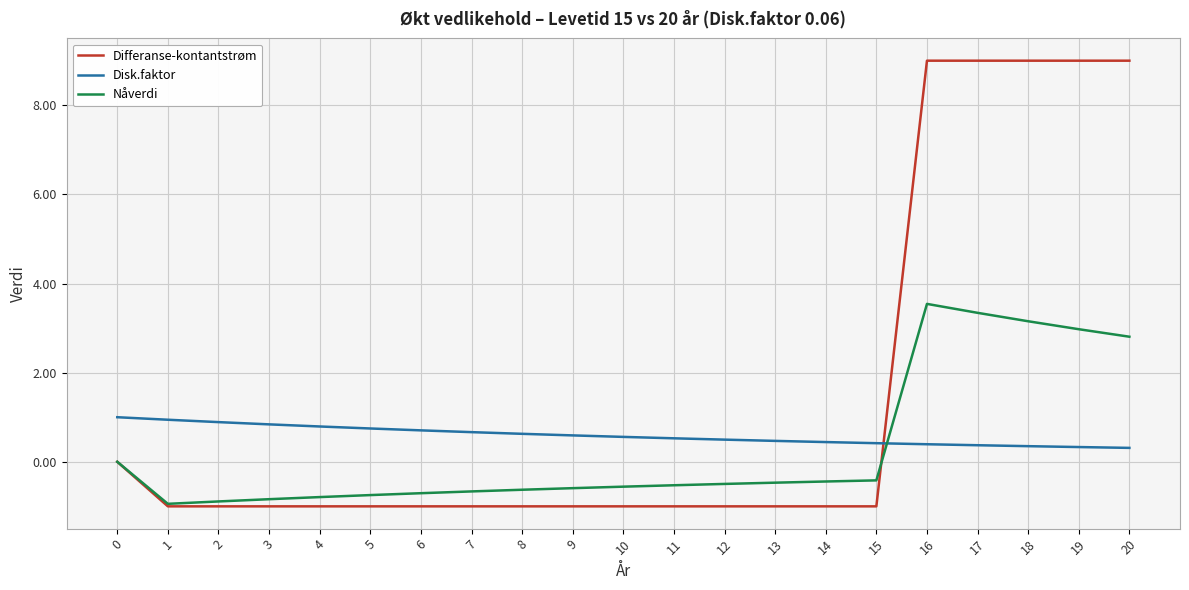

How many series are shown in this chart?

3